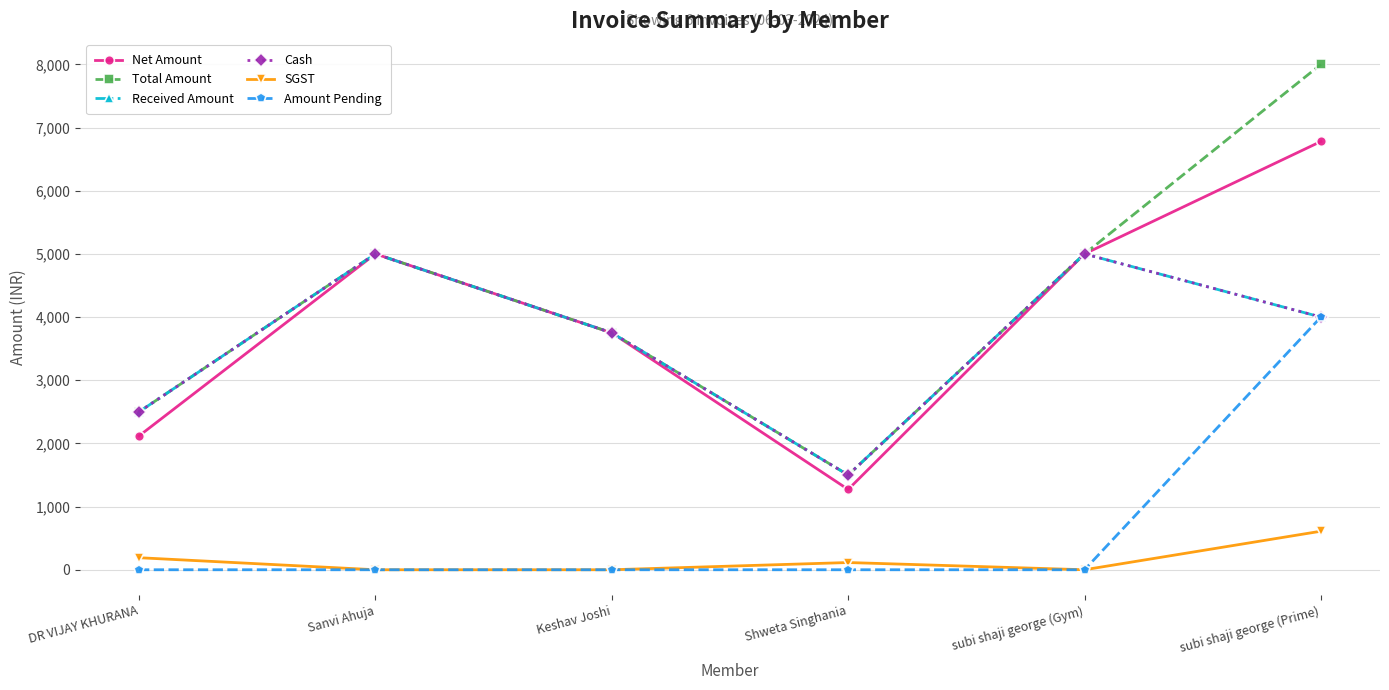

Does the chart have visible grid lines?

Yes